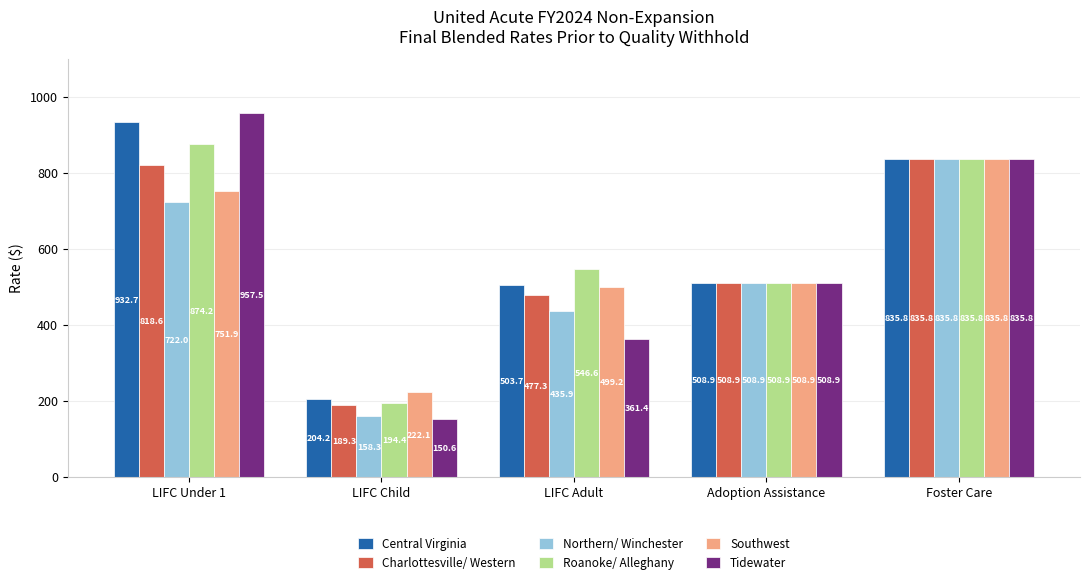

What is the label of the 4th bar from the left?

Adoption Assistance